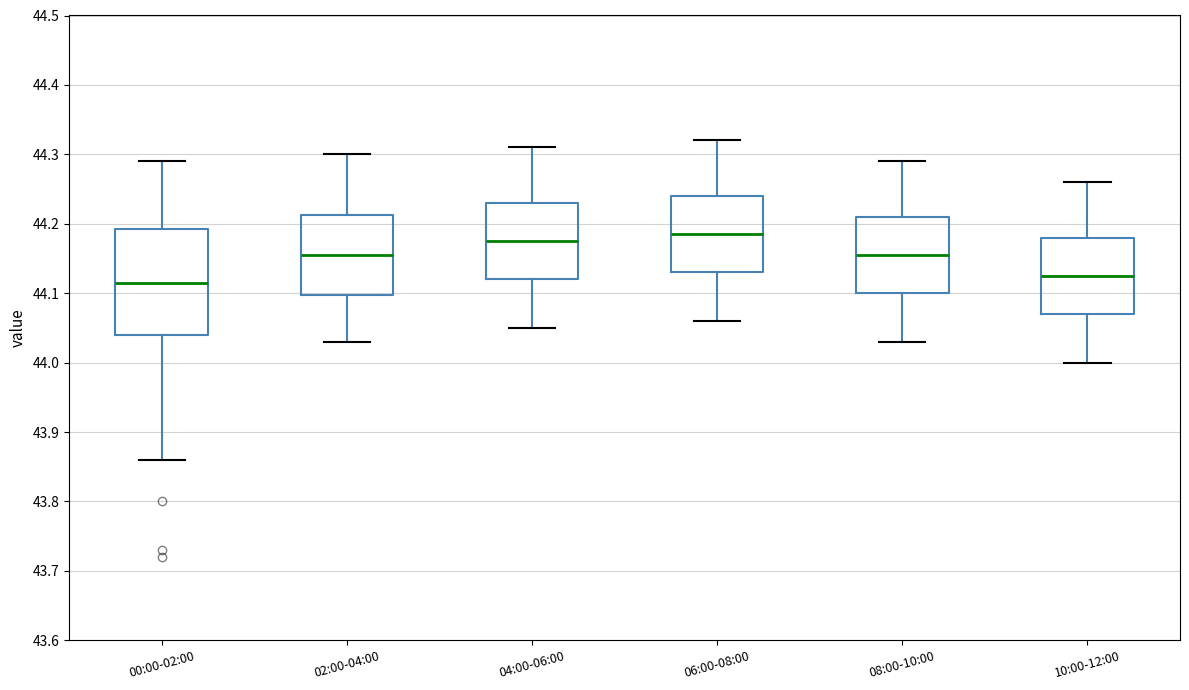

Reading left to right, read every box against the y-axis: the position of its median line, the range the box covers, and the ends of its whiskers. The values are not printed on the chart, so give them approximately, as read against the axis.

00:00-02:00: median 44.12, box 44.04 to 44.19, whiskers 43.86 to 44.29
02:00-04:00: median 44.16, box 44.10 to 44.21, whiskers 44.03 to 44.30
04:00-06:00: median 44.18, box 44.12 to 44.23, whiskers 44.05 to 44.31
06:00-08:00: median 44.19, box 44.13 to 44.24, whiskers 44.06 to 44.32
08:00-10:00: median 44.16, box 44.10 to 44.21, whiskers 44.03 to 44.29
10:00-12:00: median 44.13, box 44.07 to 44.18, whiskers 44.00 to 44.26